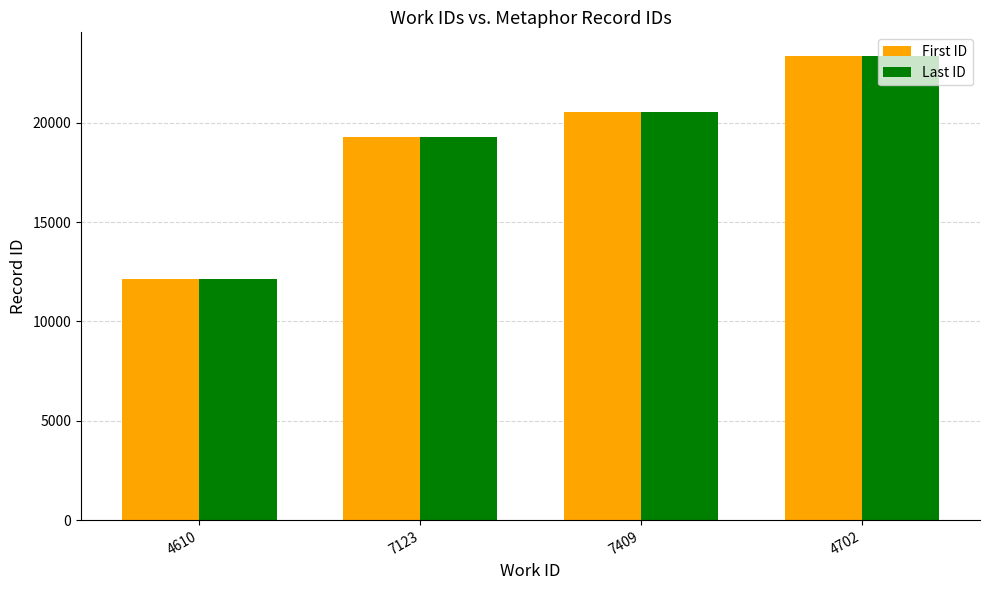

Reading left to right, extract all data points from this chart.

First ID: 12137	19304	20530	23372
Last ID: 12151	19304	20531	23385